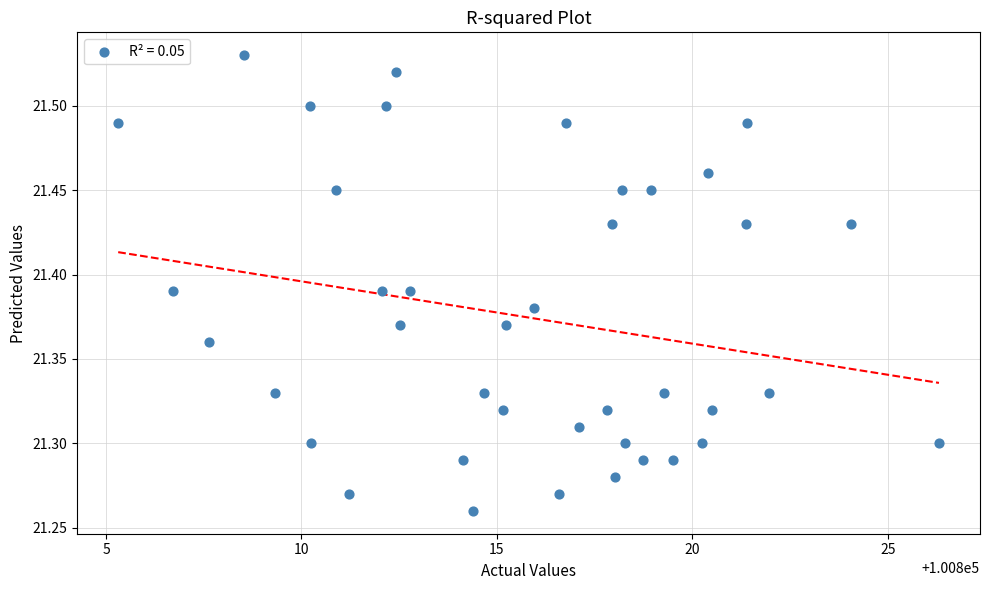

What is the range of X values (max minus min)?

21.0